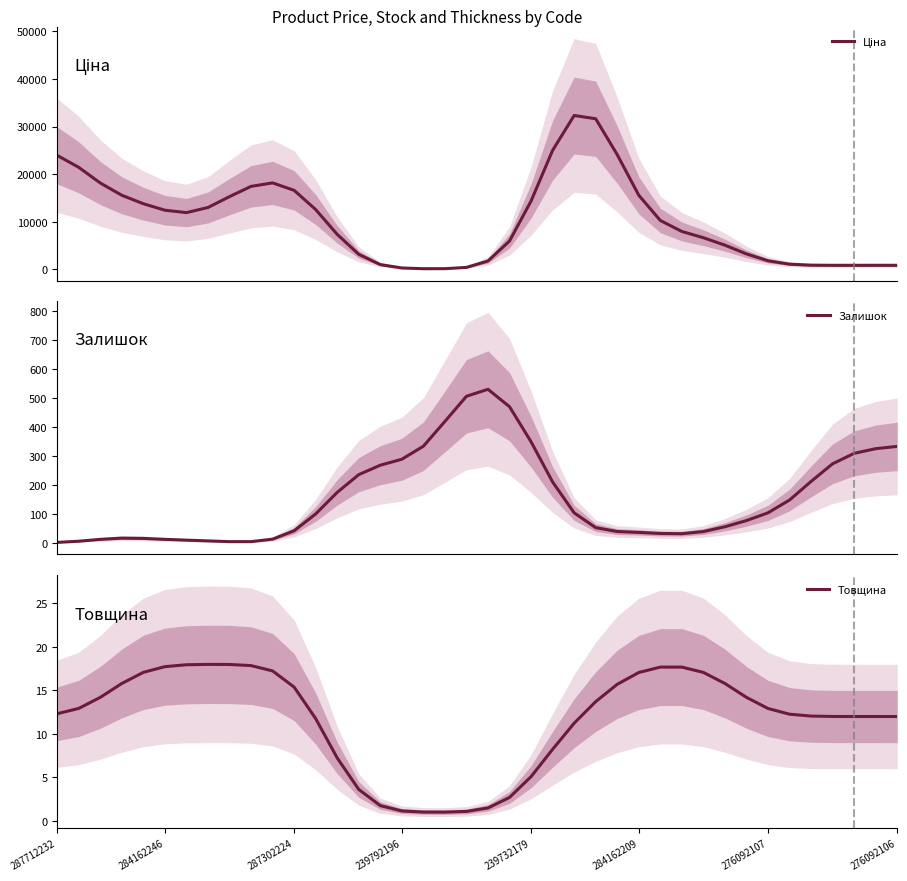

At how many categories does at least one series exceed 7818?

21